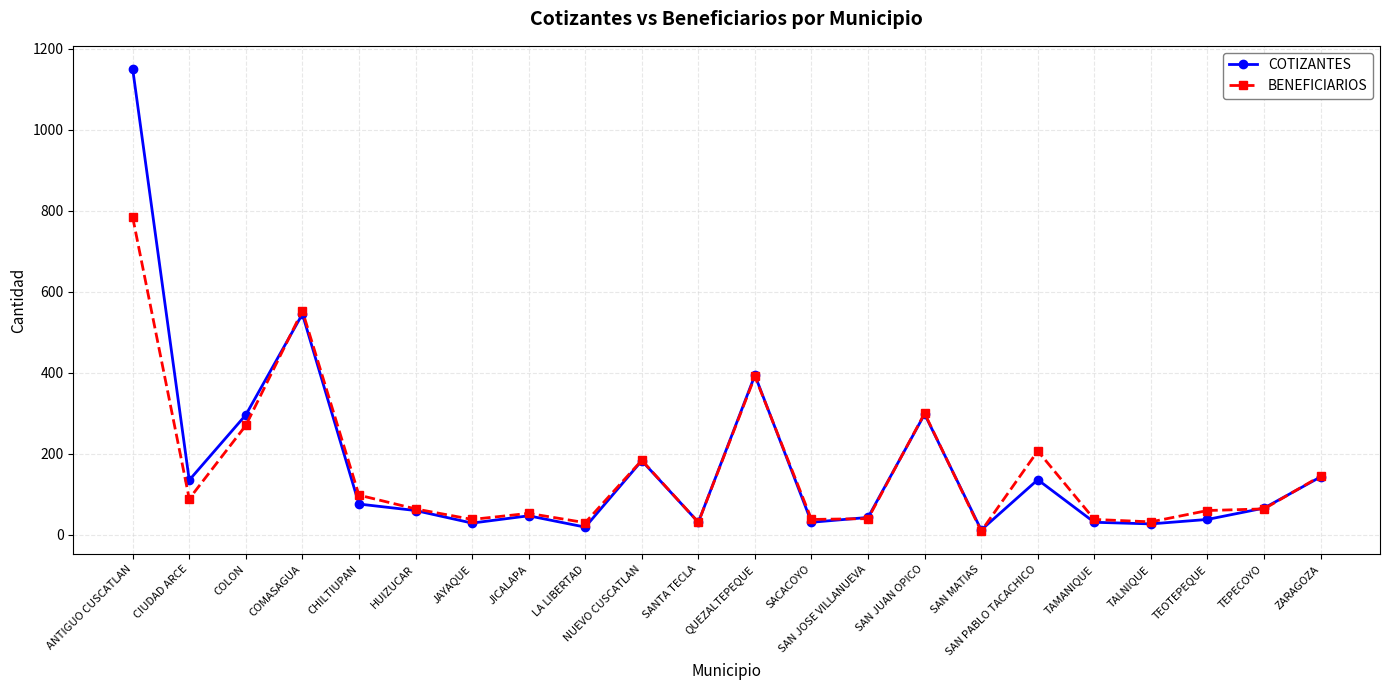

True or false: COTIZANTES has more than 0 interior local peaks.

True